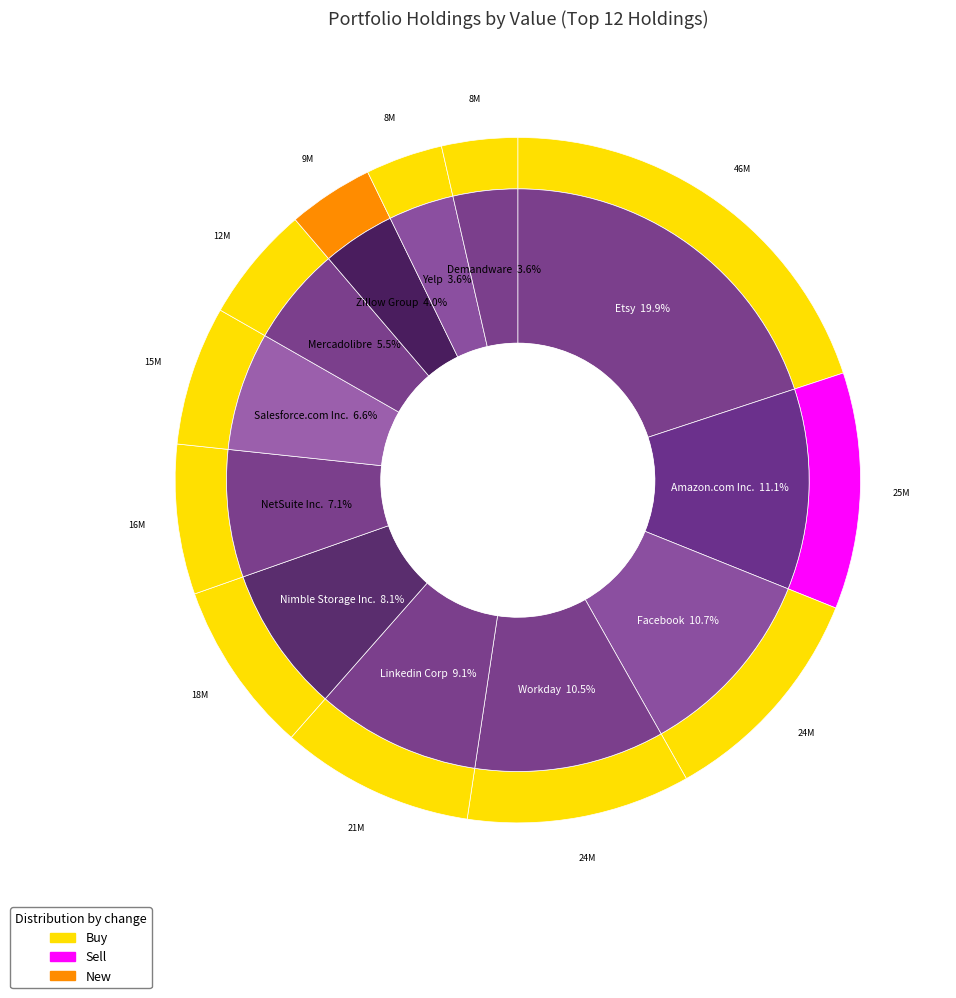

Is there any slice that represents more than half of the pie?

No